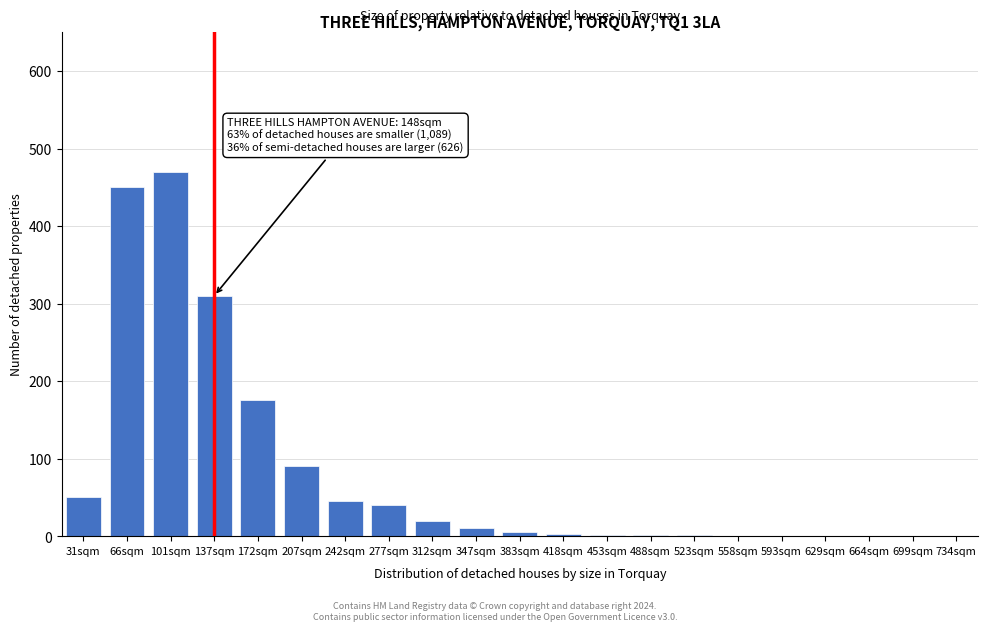

Where is the data nearest to the value 235?

172sqm